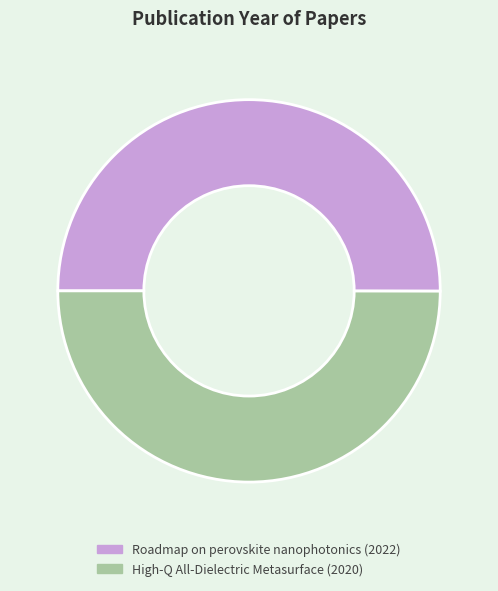

Combined, do High-Q All-Dielectric Metasurface and Roadmap on perovskite nanophotonics account for over 50%?

Yes